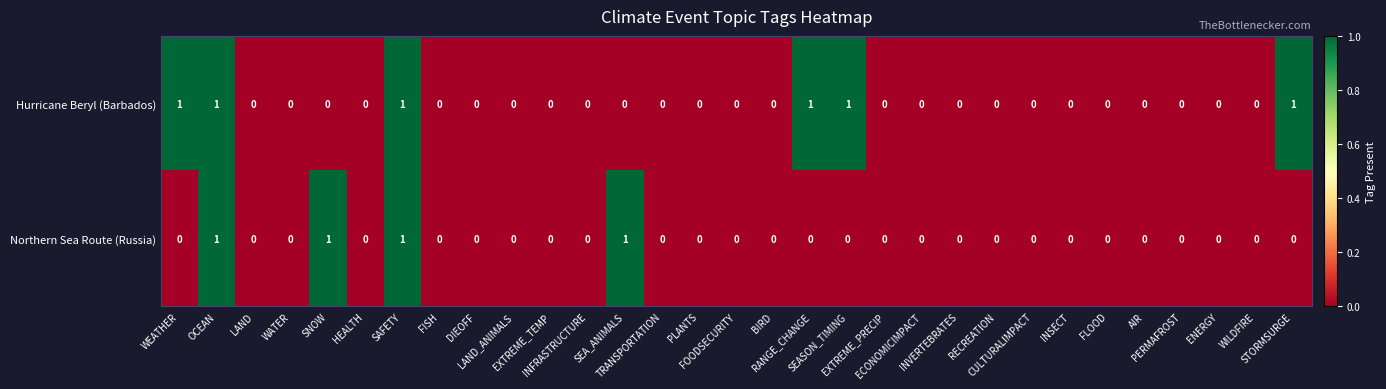

What is the sum of all Hurricane Beryl (Barbados) values?

6